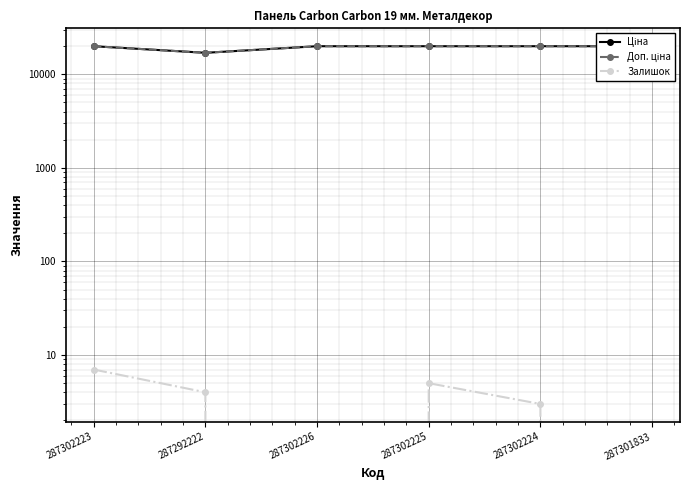

True or false: Залишок has a value of -3.4 at 287301833.

False